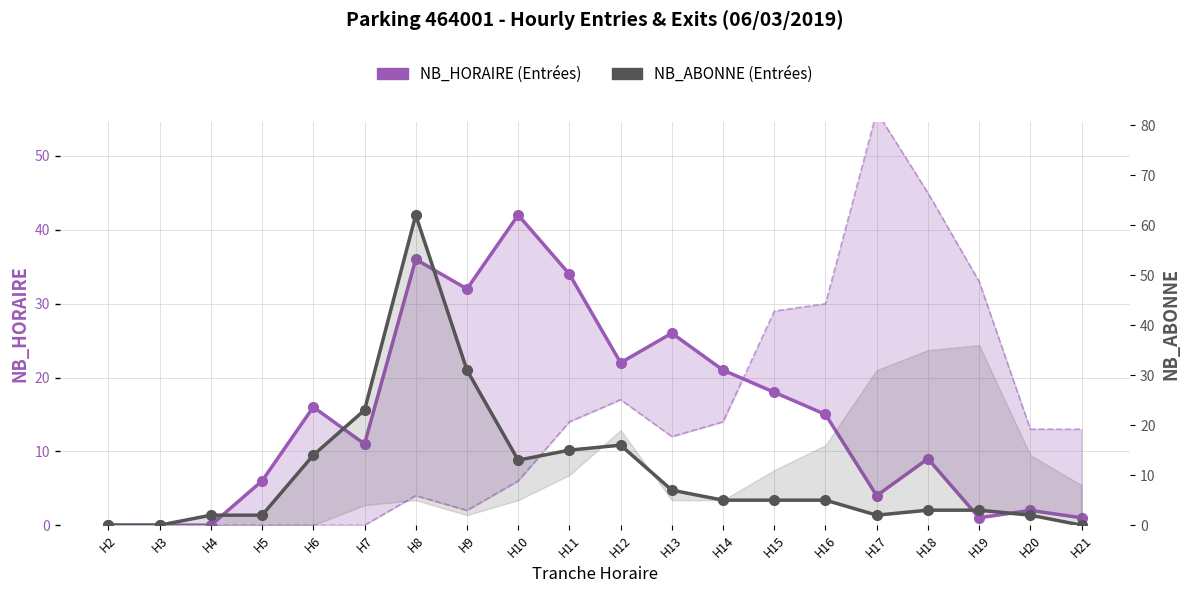

At how many categories does at least one series exceed 13?

11